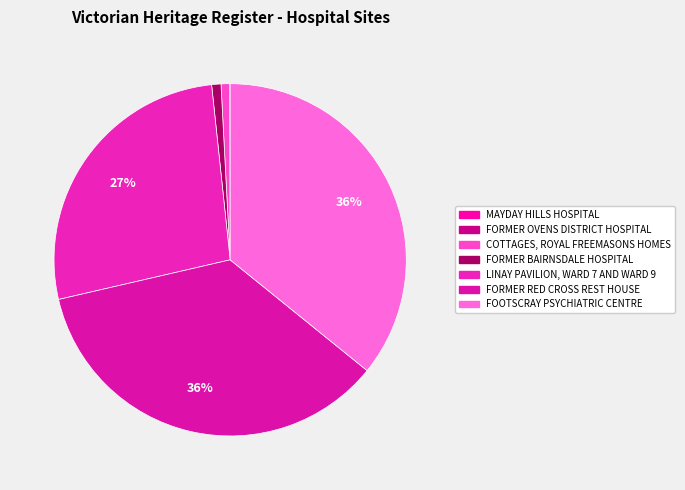

To the nearest percent, what is the combined percentage of LINAY PAVILION, WARD 7 AND WARD 9 and FORMER RED CROSS REST HOUSE?

62%